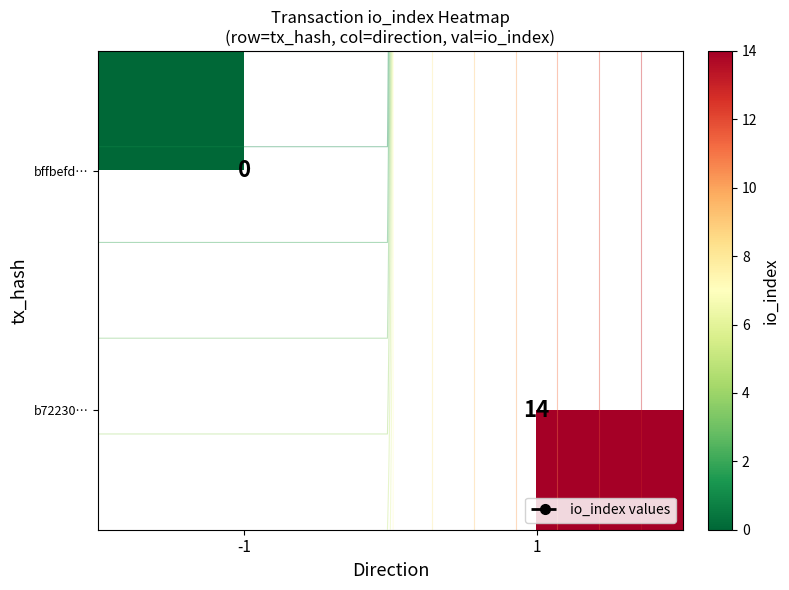

At which label is row_0 closest to 0?

-1